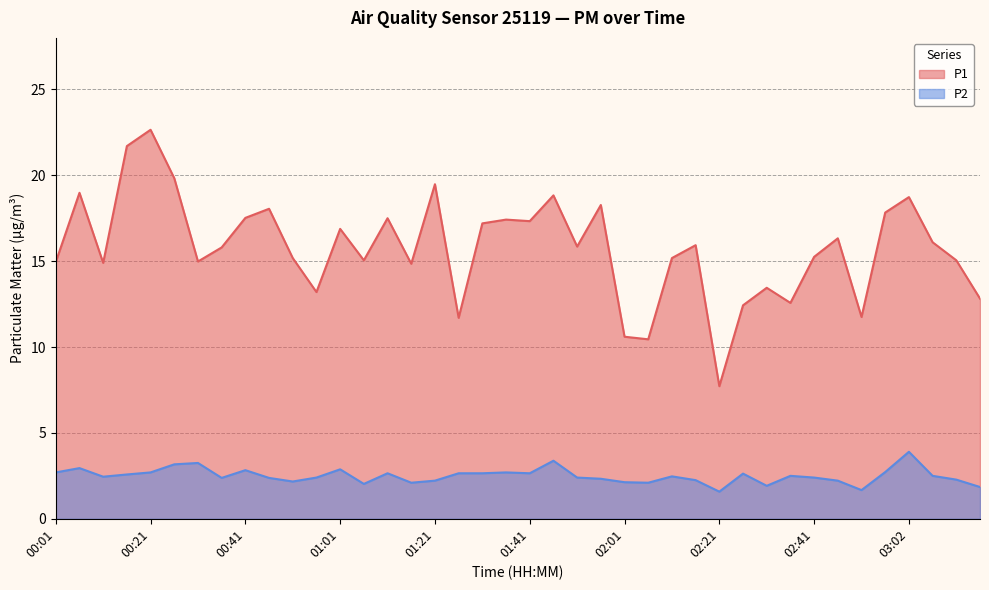

What are all the series names shown in the legend?

P1, P2